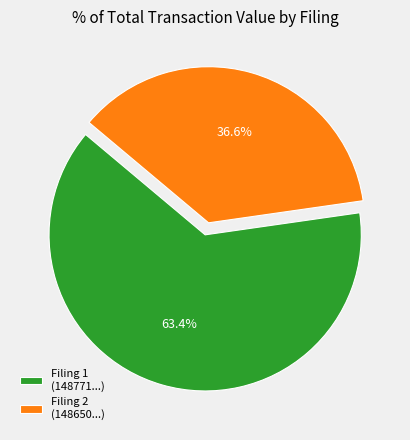

How many slices are in this pie chart?

2